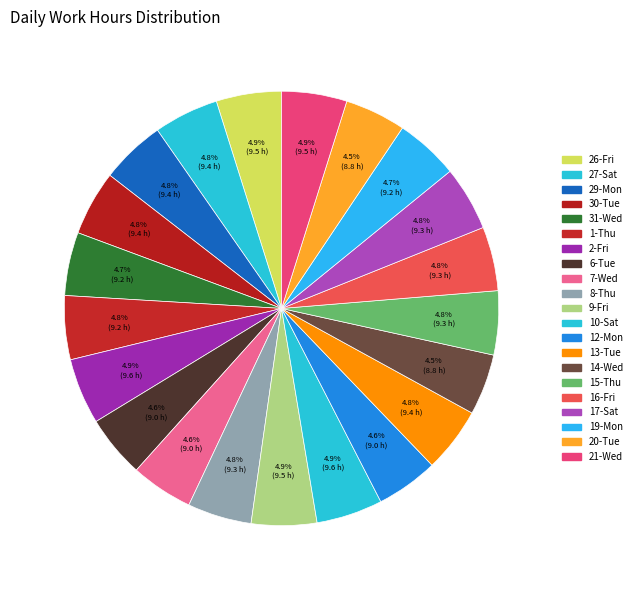

Count the number of slices in the pie.

21